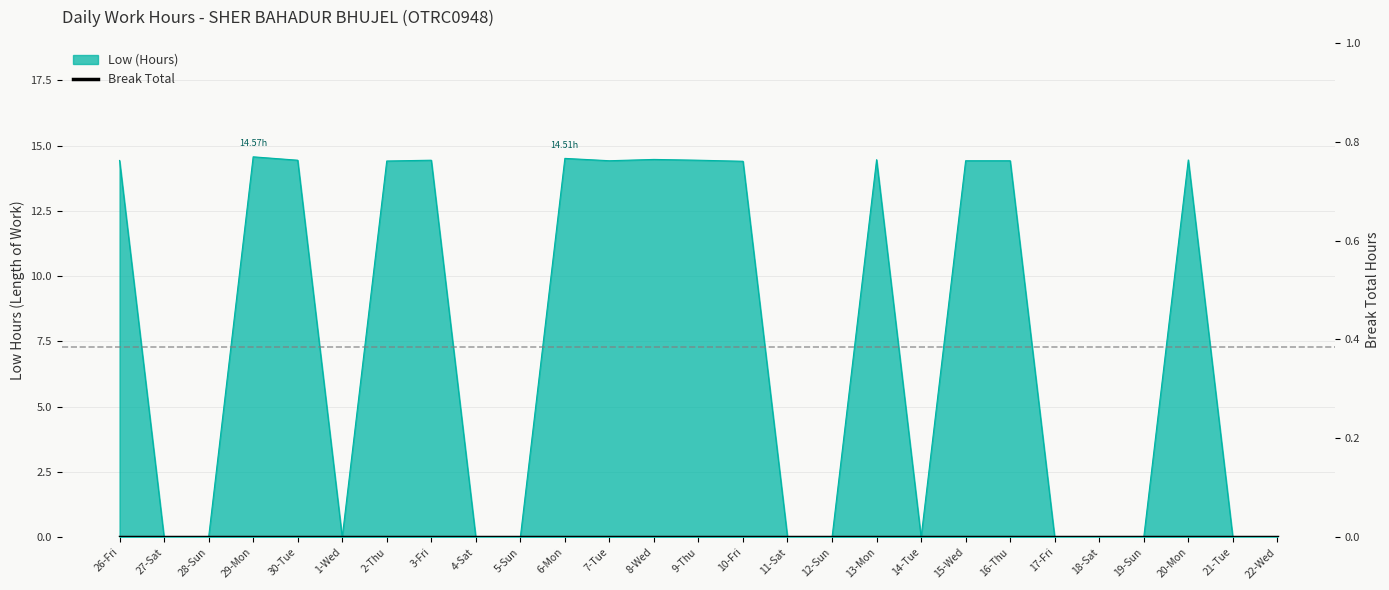

How many lines are shown in the chart?

1